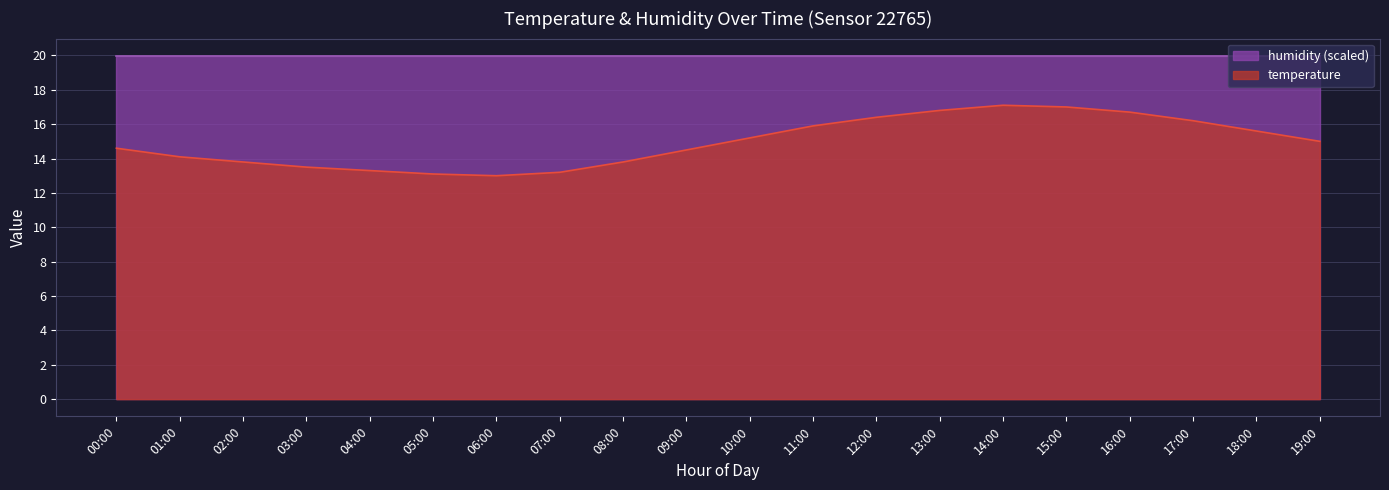

What is the ratio of the value at 19:00 to the value at 06:00?

1.2